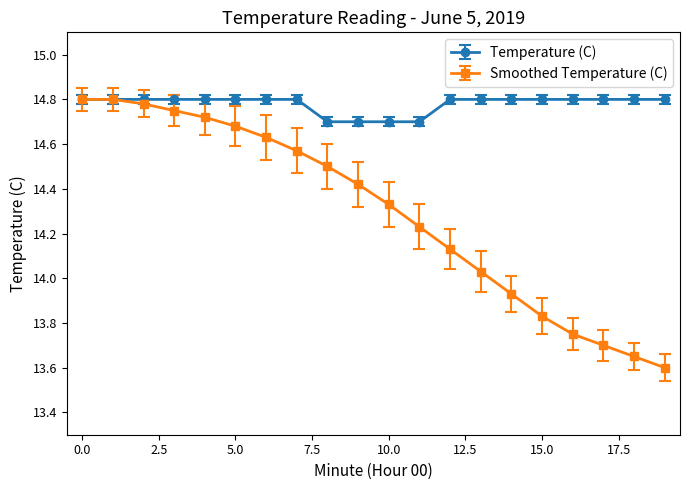

Rank the series by their average value, from lowest to highest.

Smoothed Temperature (C), Temperature (C)